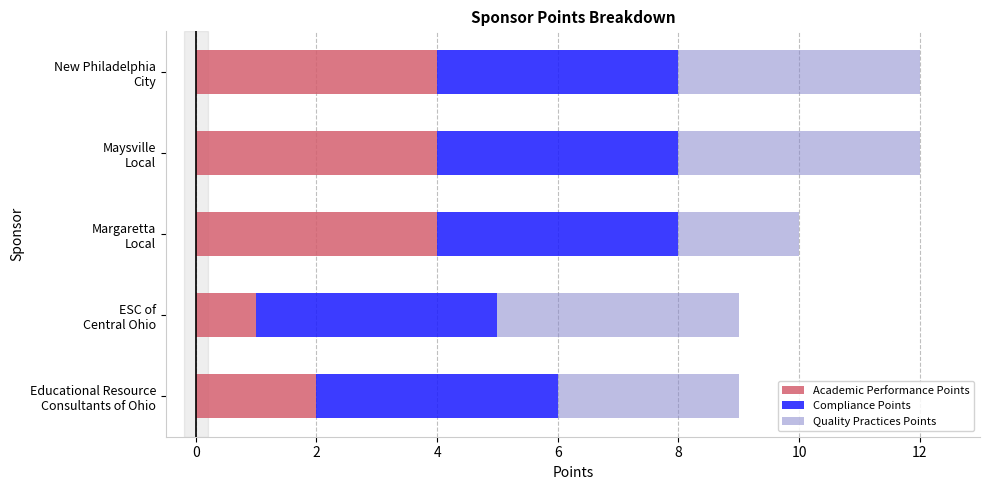

What is the difference between the maximum and minimum values in the Academic Performance Points series?

3